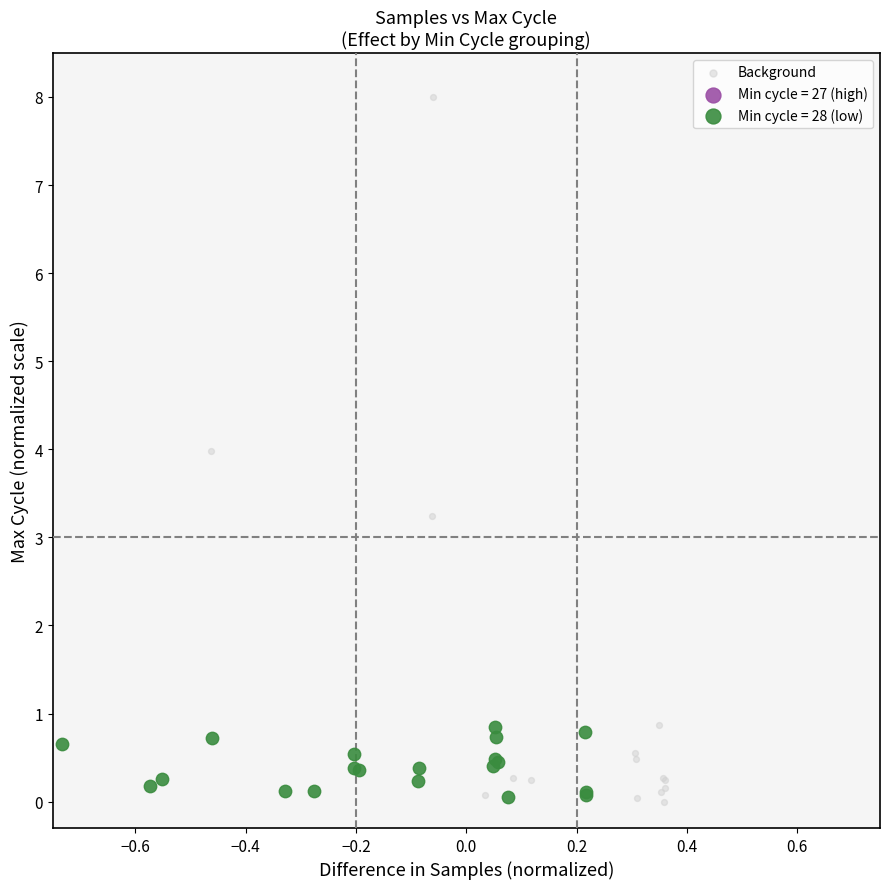

Which series reaches the maximum Y coordinate?

Background